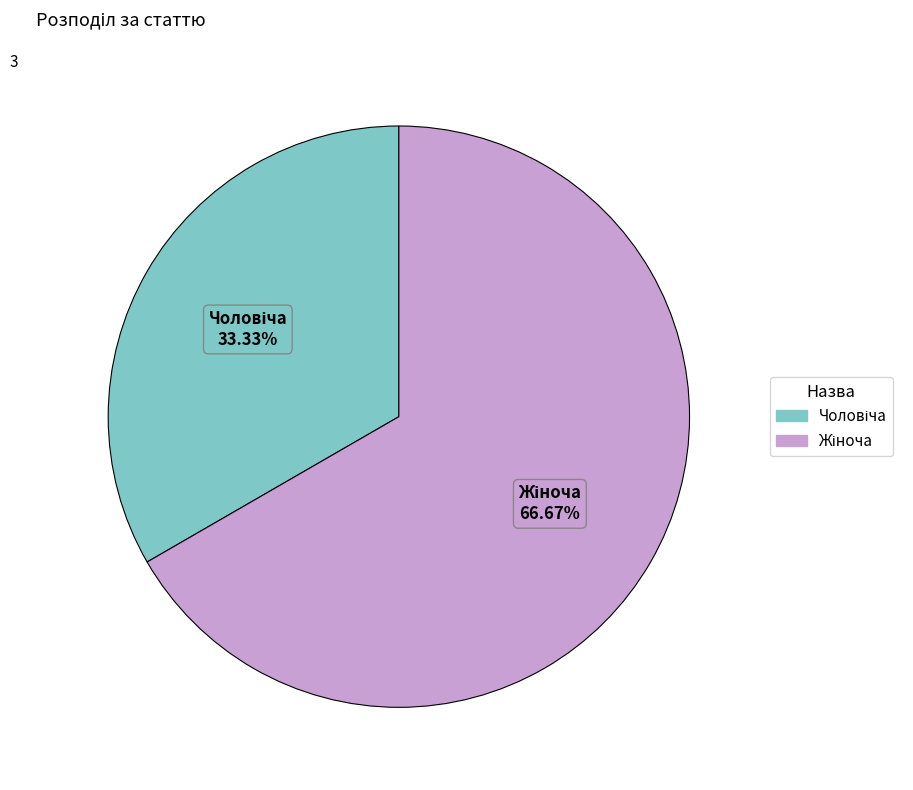

How many segments does this pie chart have?

2